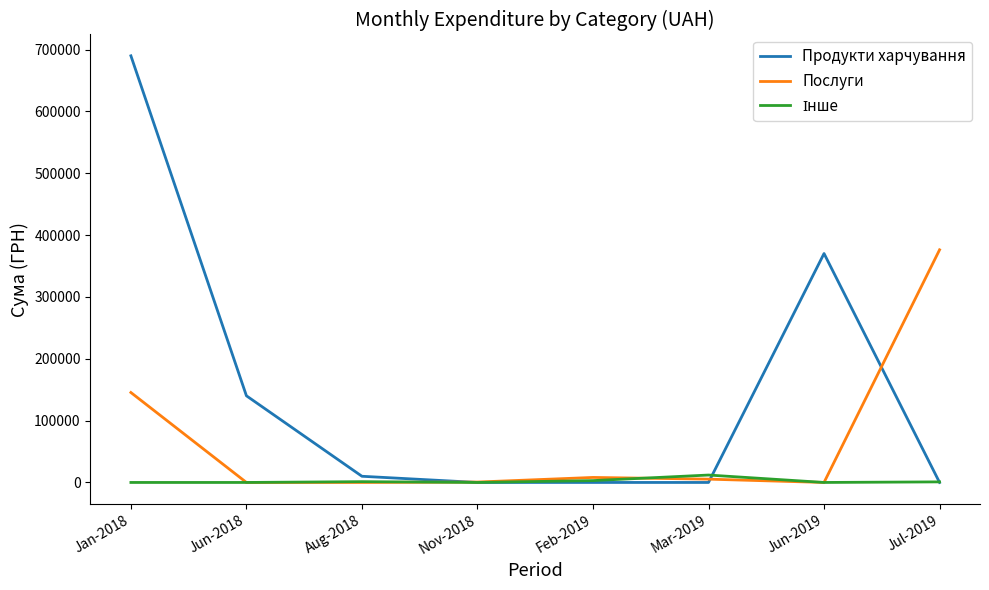

Which series changed the most between Jun-2018 and Feb-2019?

Продукти харчування